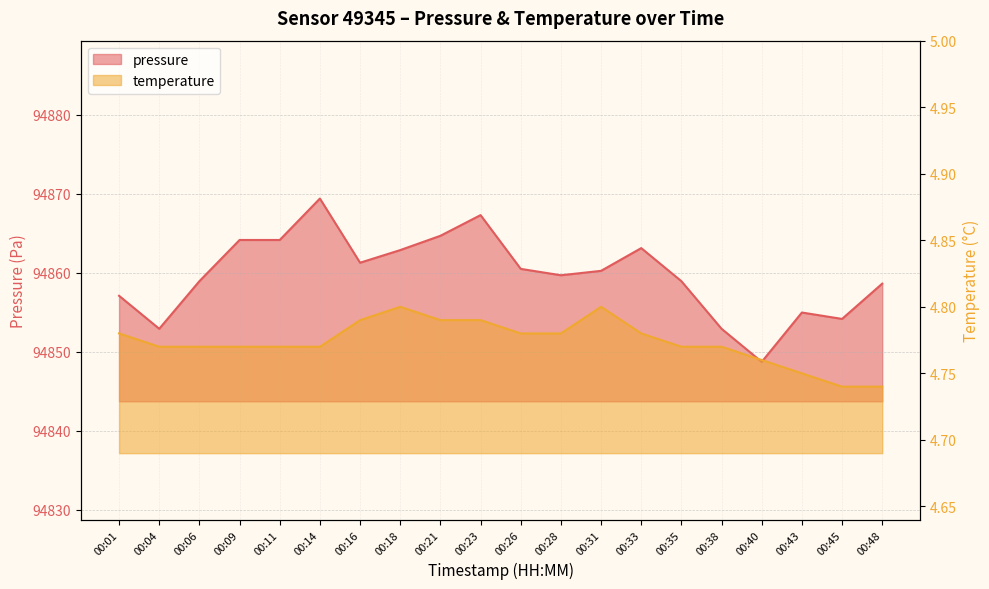

Where is pressure nearest to the value 94859?

00:06